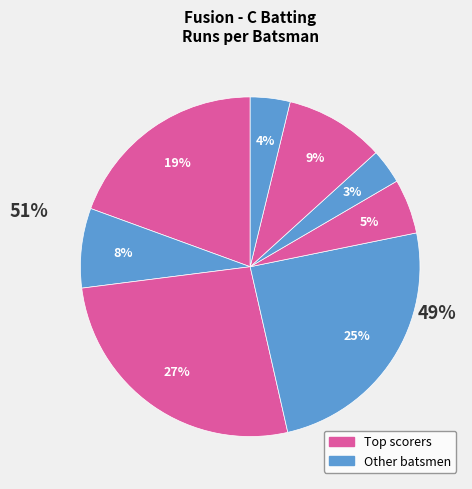

Is there any slice that represents more than half of the pie?

No